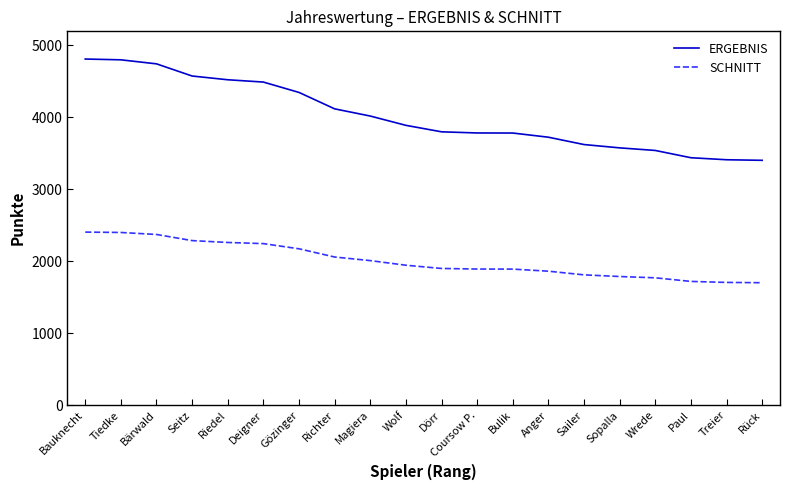

Is this an area chart (filled region under the line)?

No